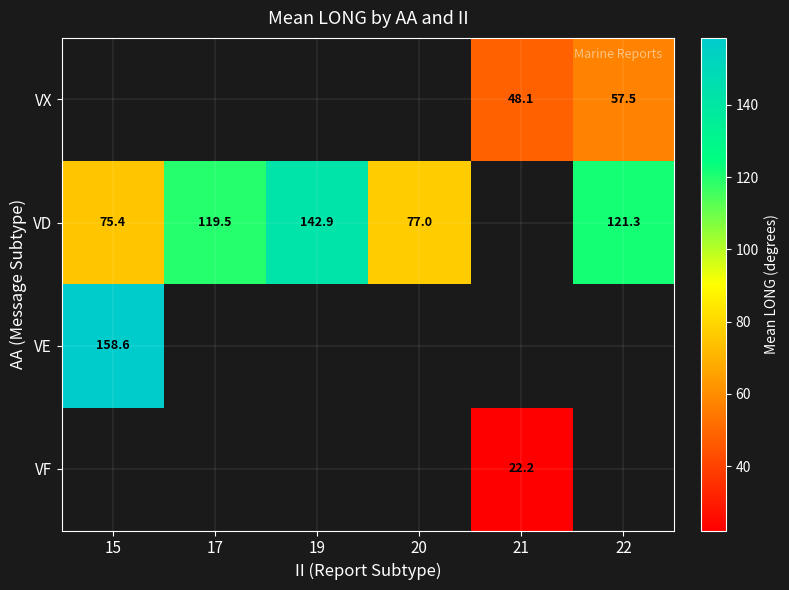

What is the difference between the VD values at 15 and 19?

67.5